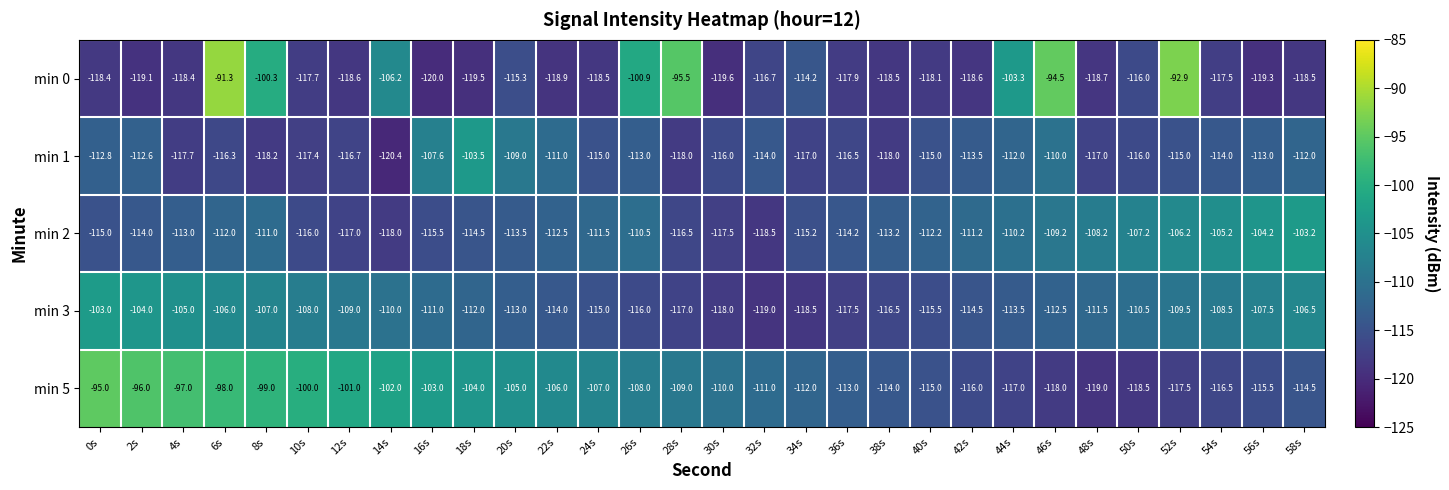

Which series has the largest total across all categories?

min 5